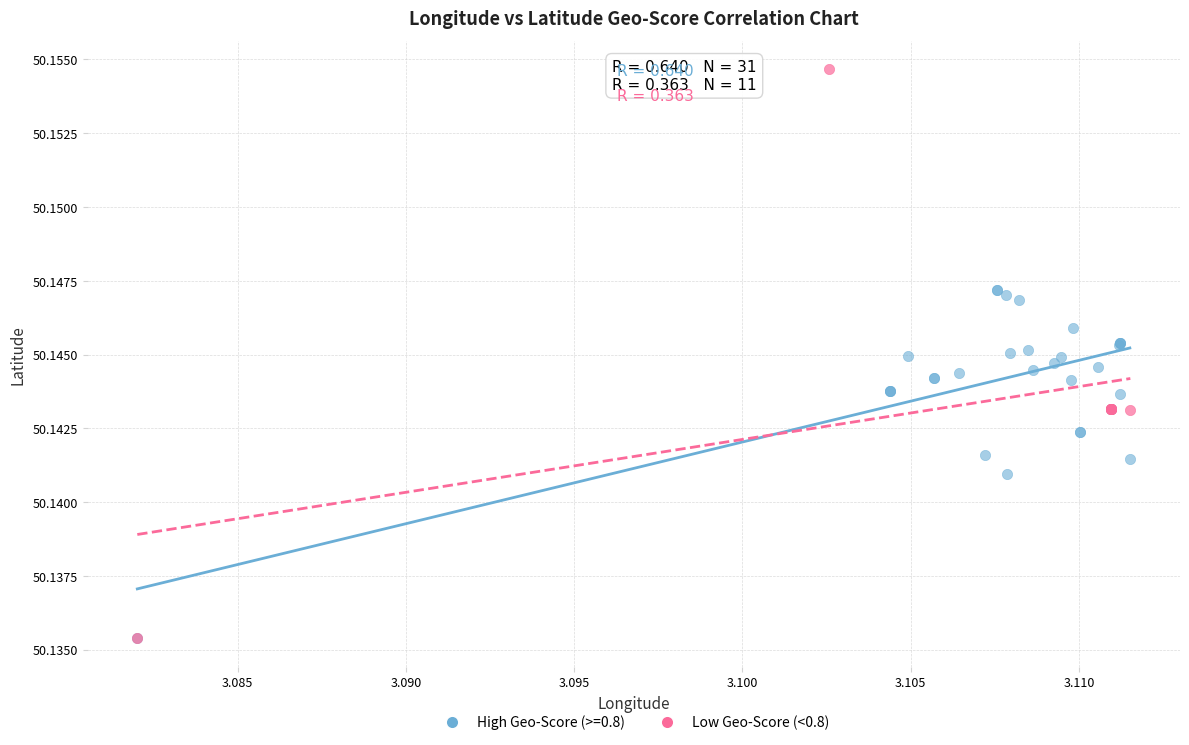

Which series has the widest spread of Y values?

Low Geo-Score (<0.8)